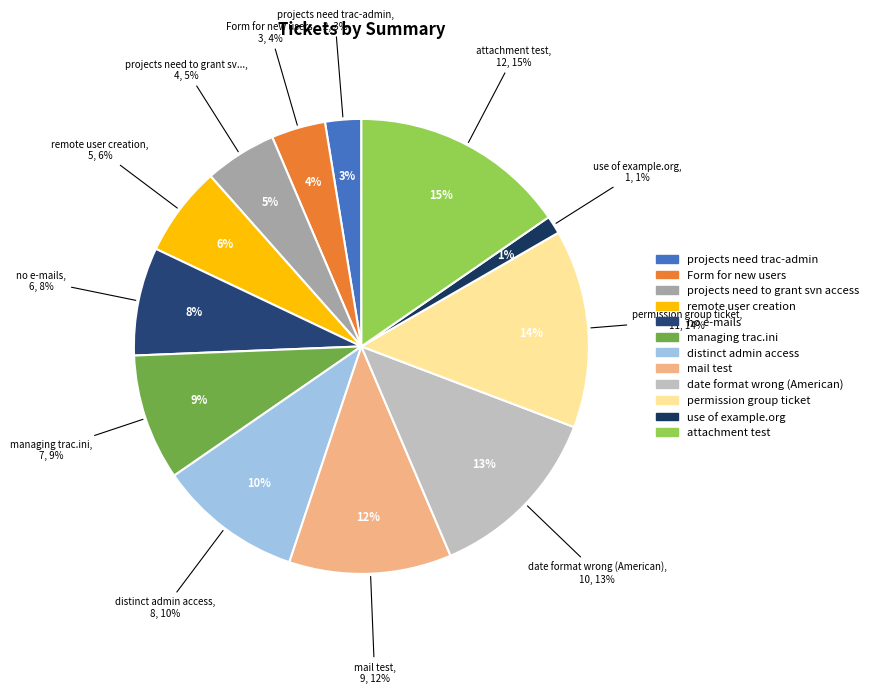

Which has a higher value, projects need to grant svn access or date format wrong (American)?

date format wrong (American)